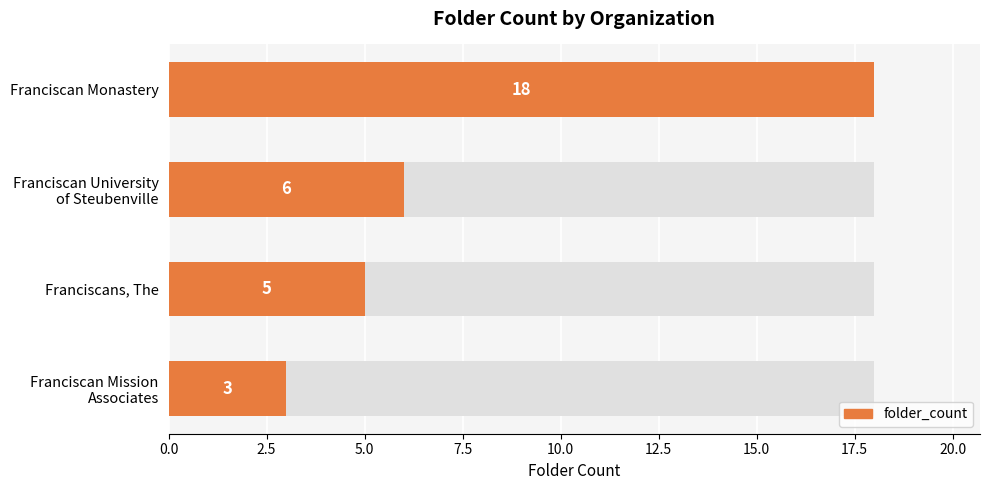

Between Franciscan University of Steubenville and Franciscans, The, which is larger?

Franciscan University of Steubenville